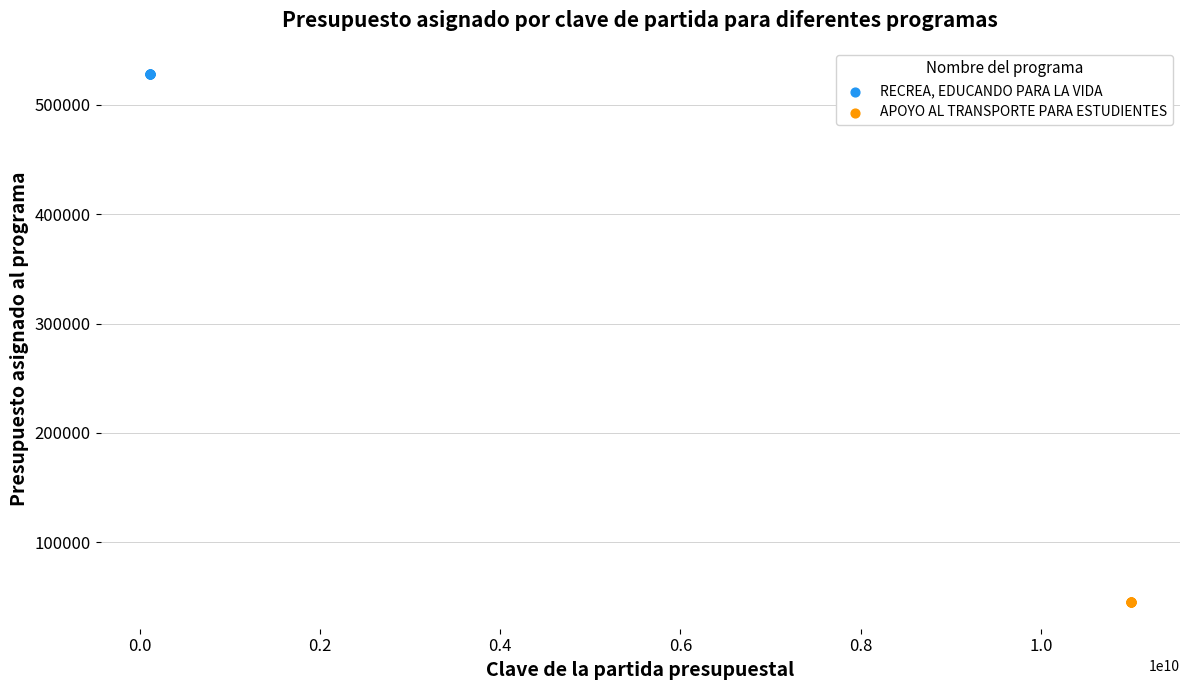

Which series contains the highest Y value?

RECREA, EDUCANDO PARA LA VIDA